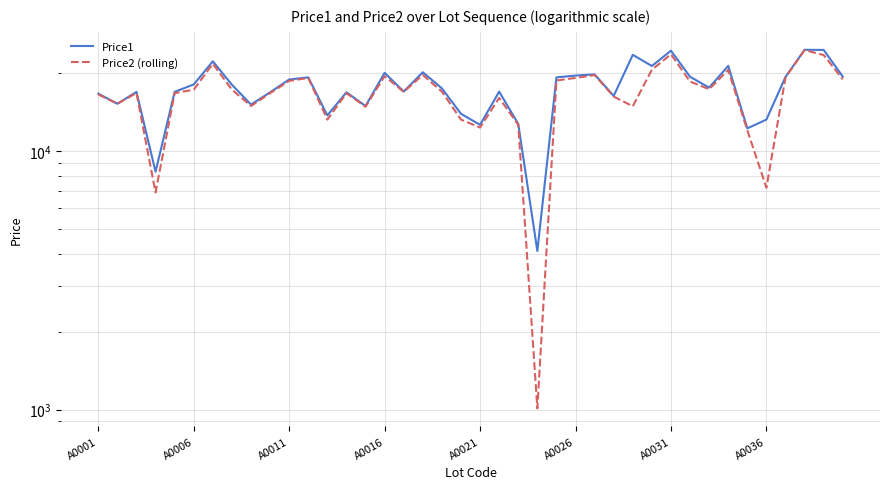

Is it true that Price1 equals 6692 at 38?

False